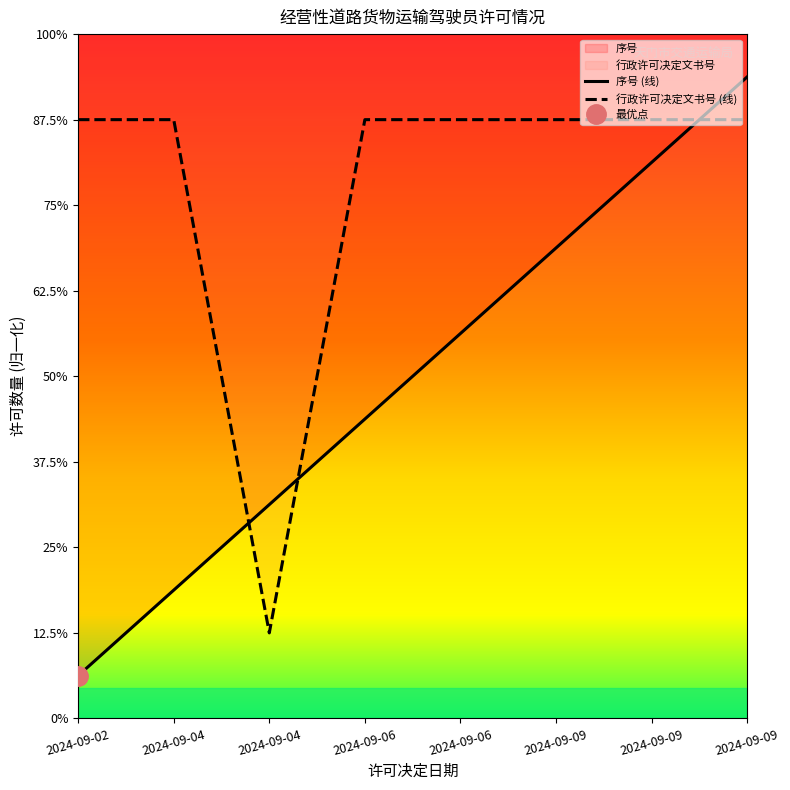

The 序号 (线) series shows 1.6 at 2024-09-06. True or false?

False